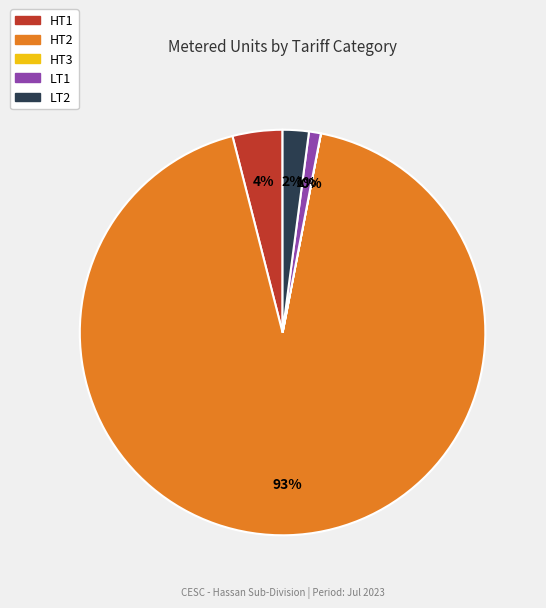

Does any single category account for the majority?

Yes